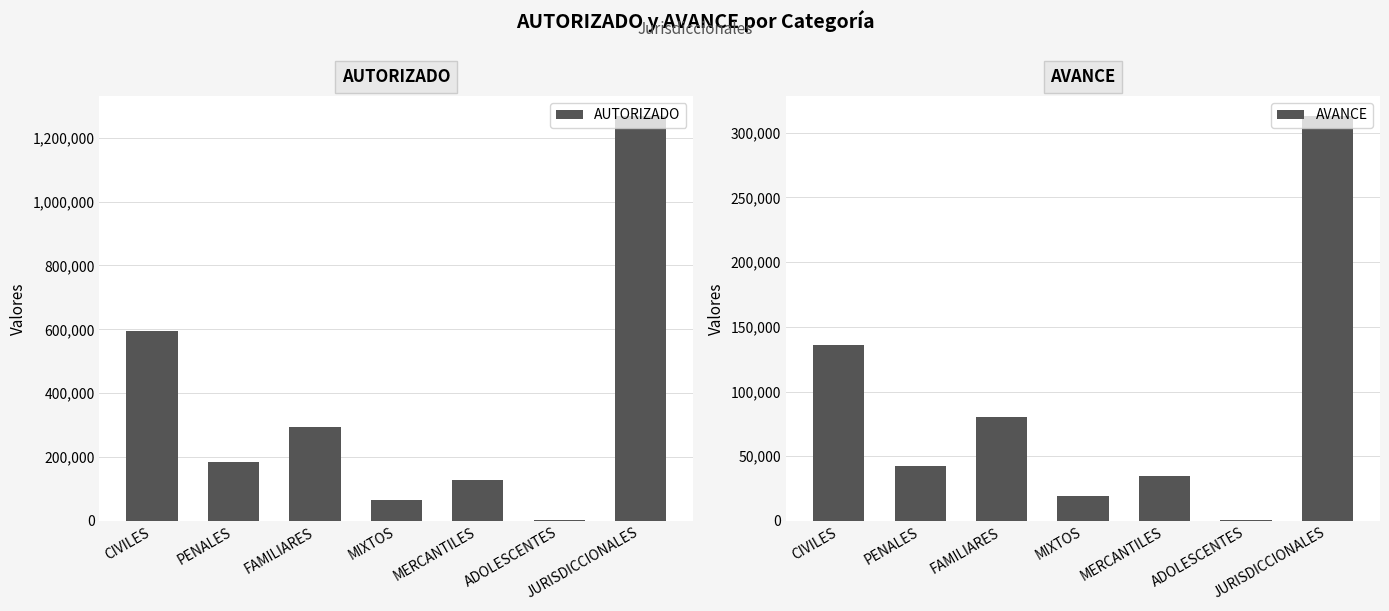

What is the difference between the maximum and minimum values in the AUTORIZADO series?

1264867